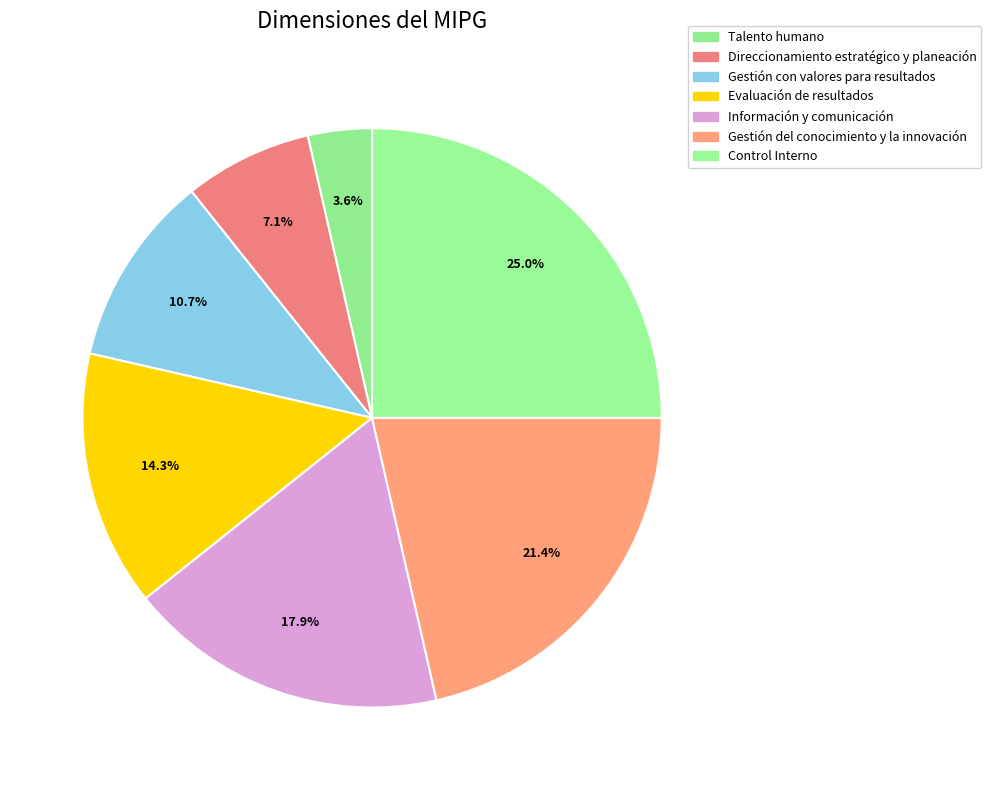

What percentage is the Talento humano slice, to the nearest percent?

4%